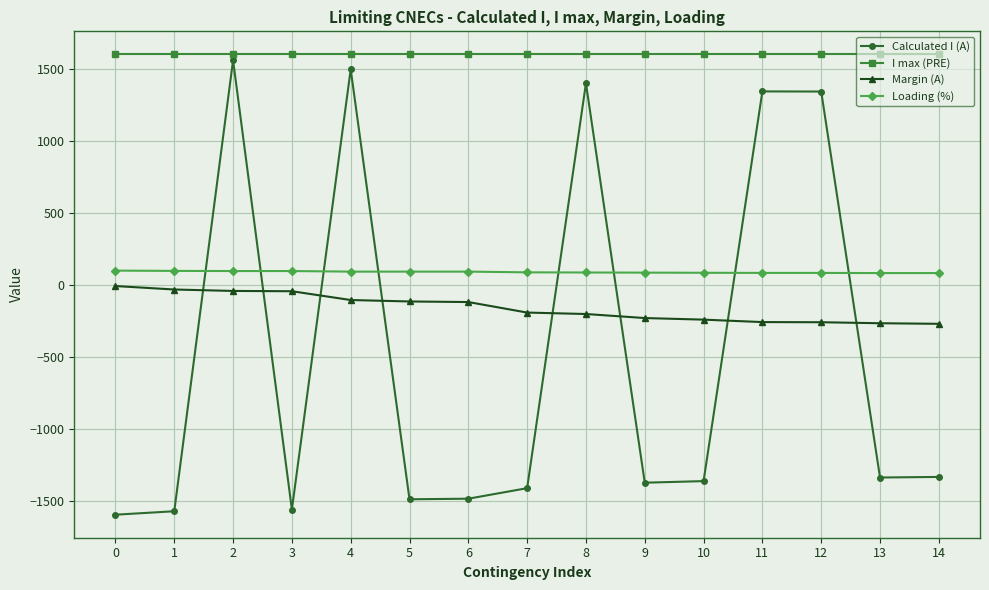

Is the value of I max (PRE) at 7 greater than the value of Margin (A) at 4?

Yes